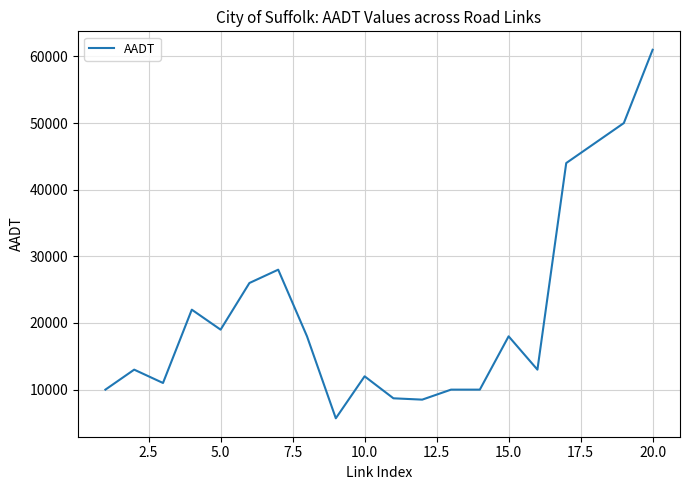

What is the difference between the maximum and minimum values?

55300